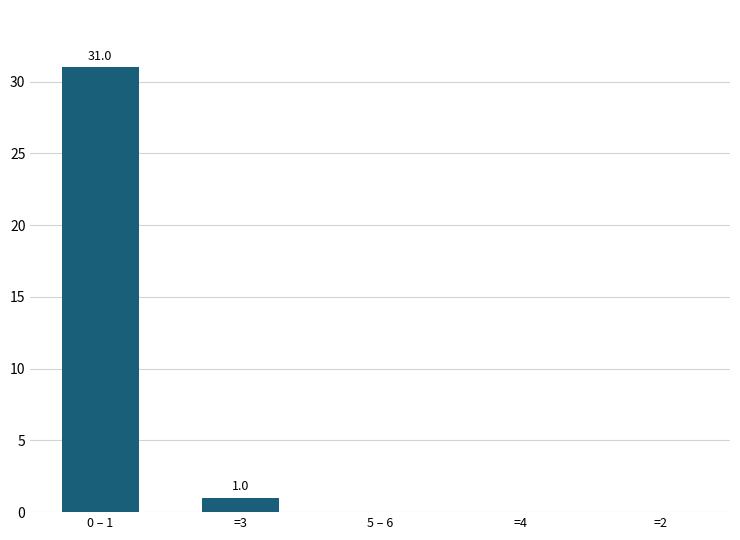

Count the number of data series in this chart.

1